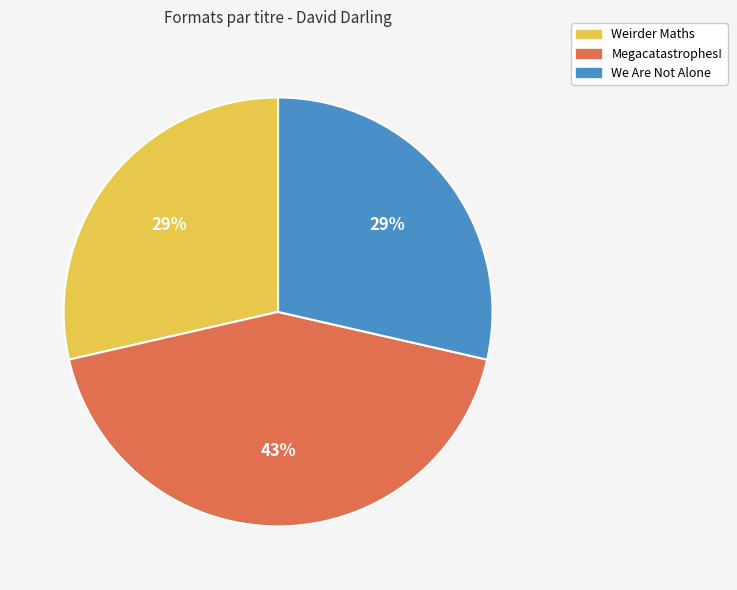

Combined, do We Are Not Alone and Megacatastrophes! account for over 50%?

Yes